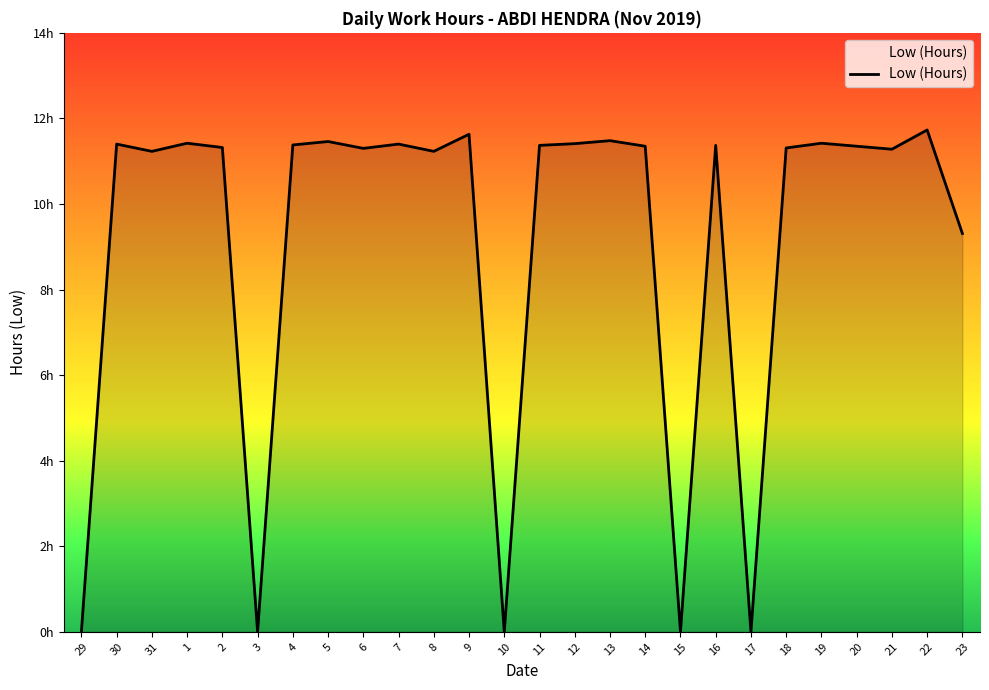

Which has a higher value, 17 or 4?

4